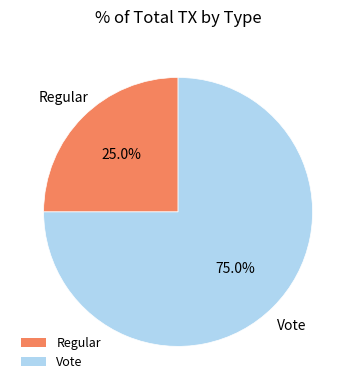

What is the largest slice in the pie chart?

Vote